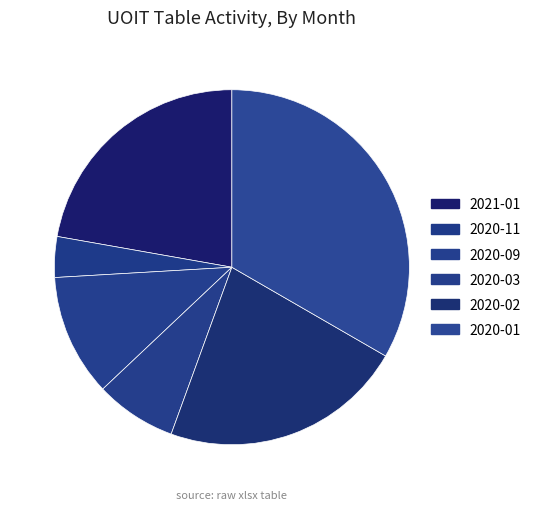

How many segments does this pie chart have?

6